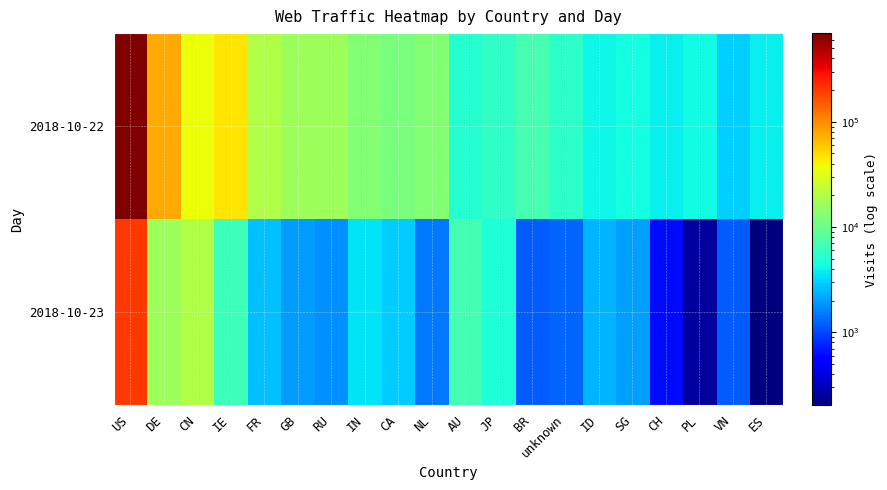

List the series in order of their peak value, highest first.

2018-10-22, 2018-10-23